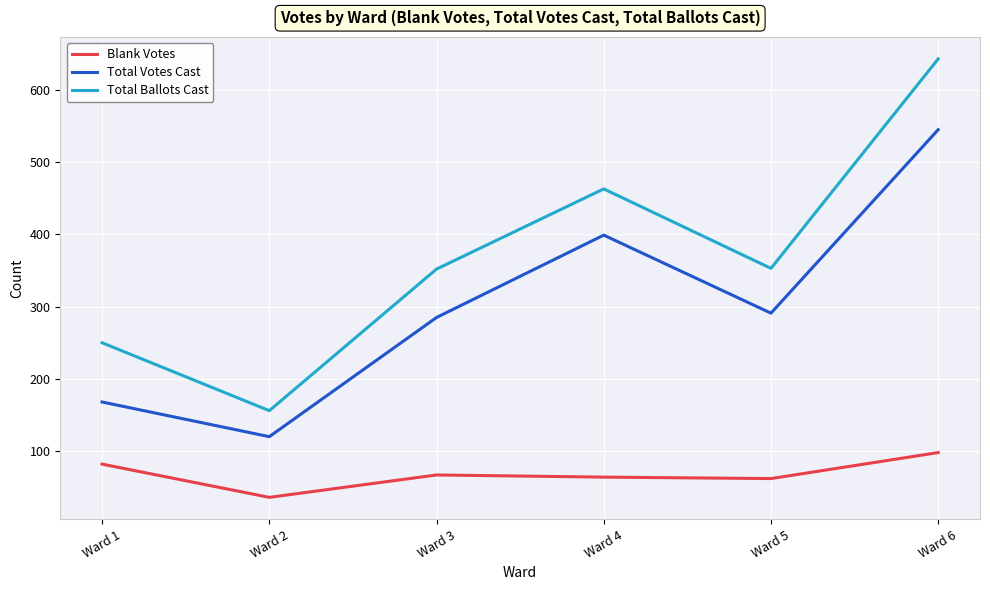

True or false: Total Votes Cast and Total Ballots Cast cross at least once.

False